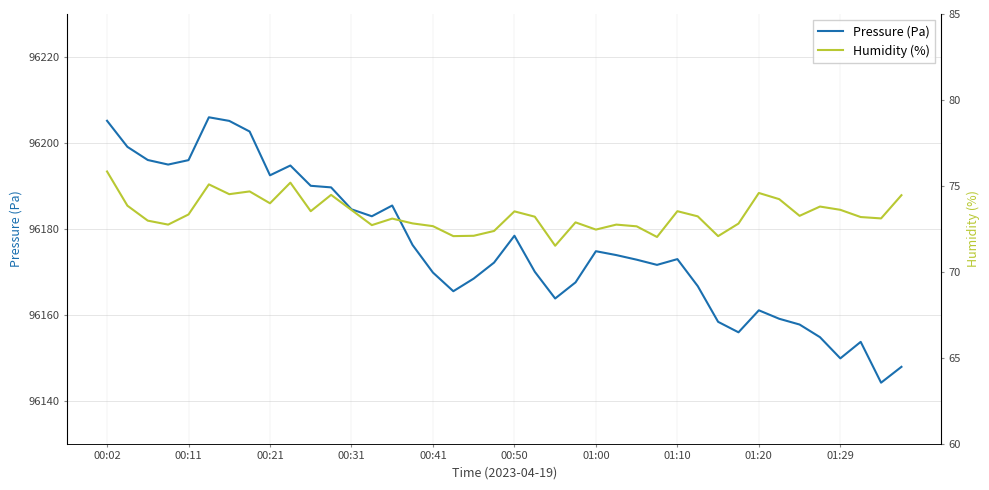

How many distinct data groups are displayed?

2